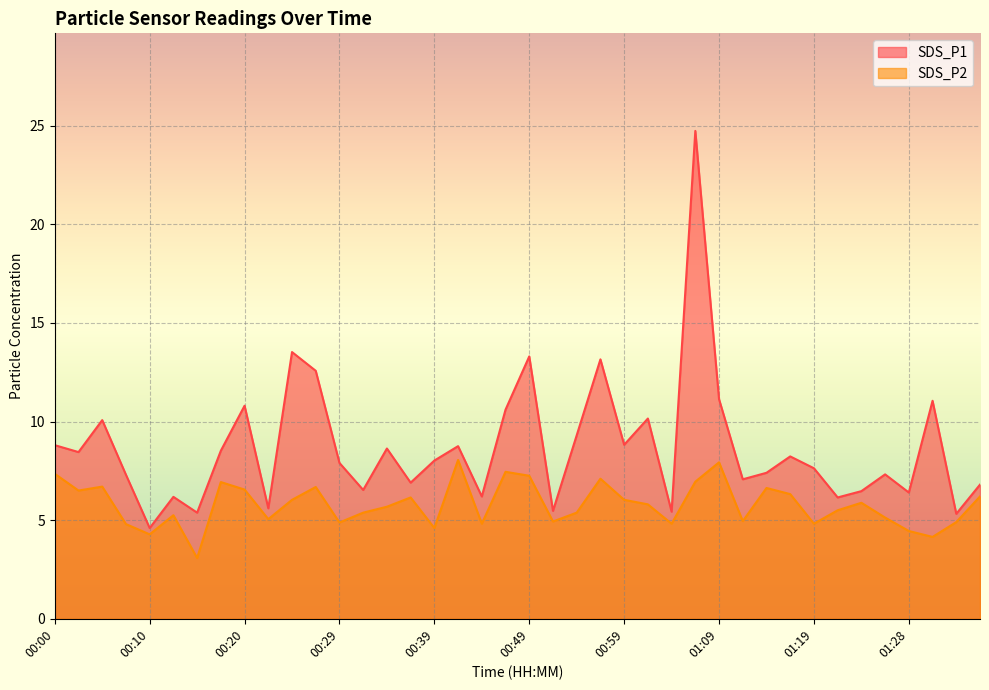

Where is the first local maximum for SDS_P2?

00:05